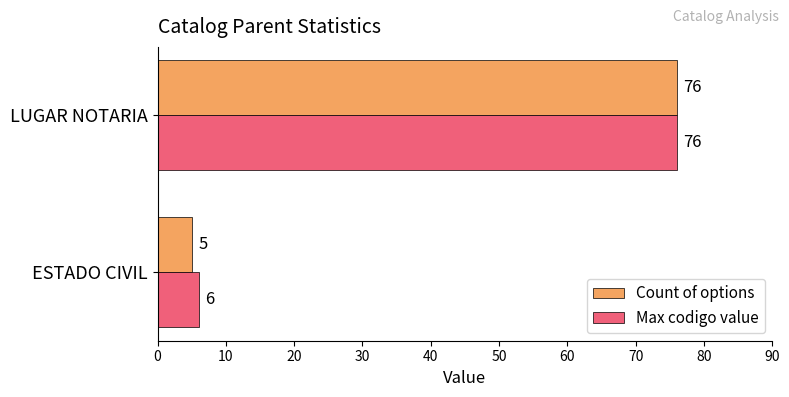

At which label is Max codigo value closest to 41?

ESTADO CIVIL